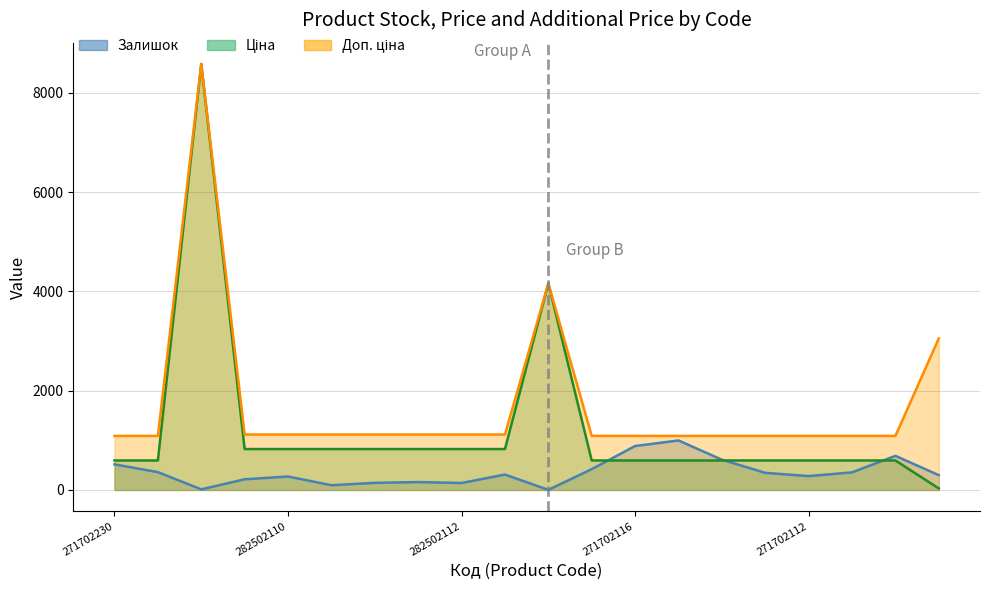

True or false: Ціна has a value of 593.8 at 271702229.

True